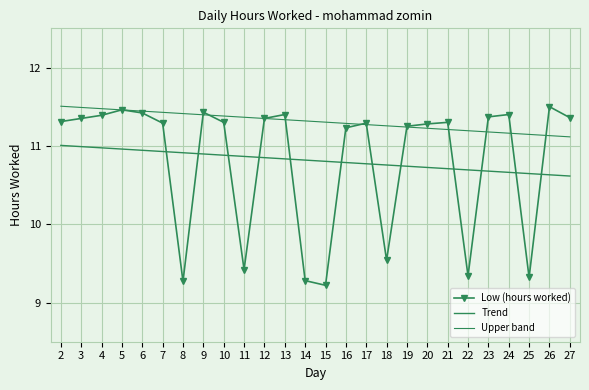

Which series has the largest range (max minus min)?

Low (hours worked)